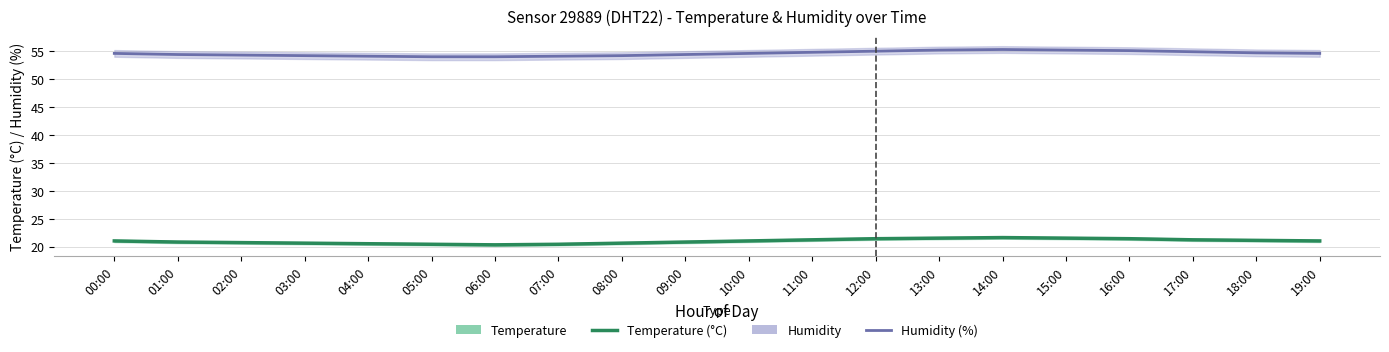

True or false: Humidity has more than 0 interior local peaks.

True